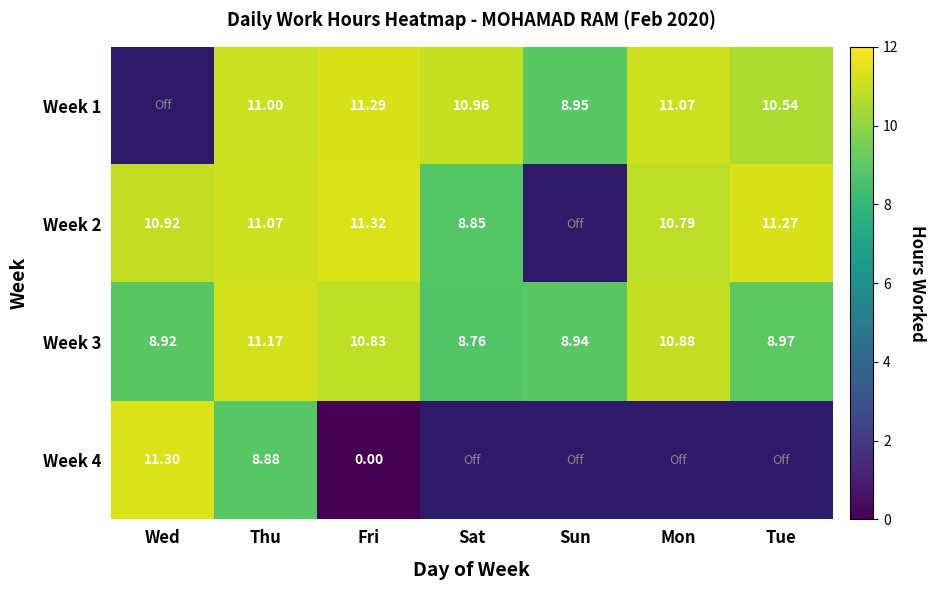

How many series are shown in this chart?

4